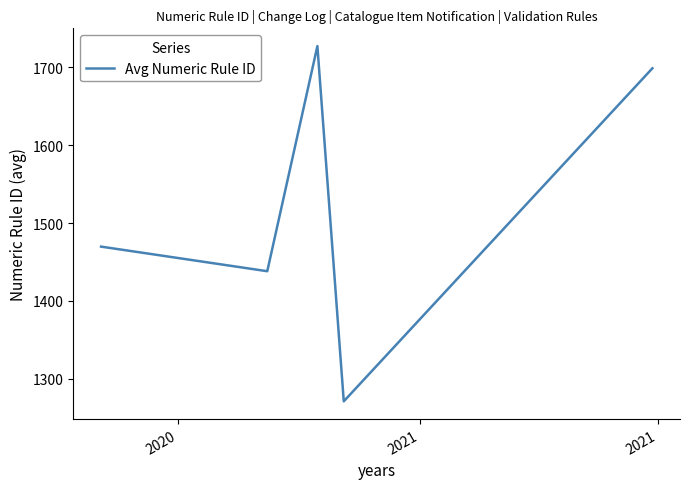

True or false: the data has more than 0 interior local peaks.

True